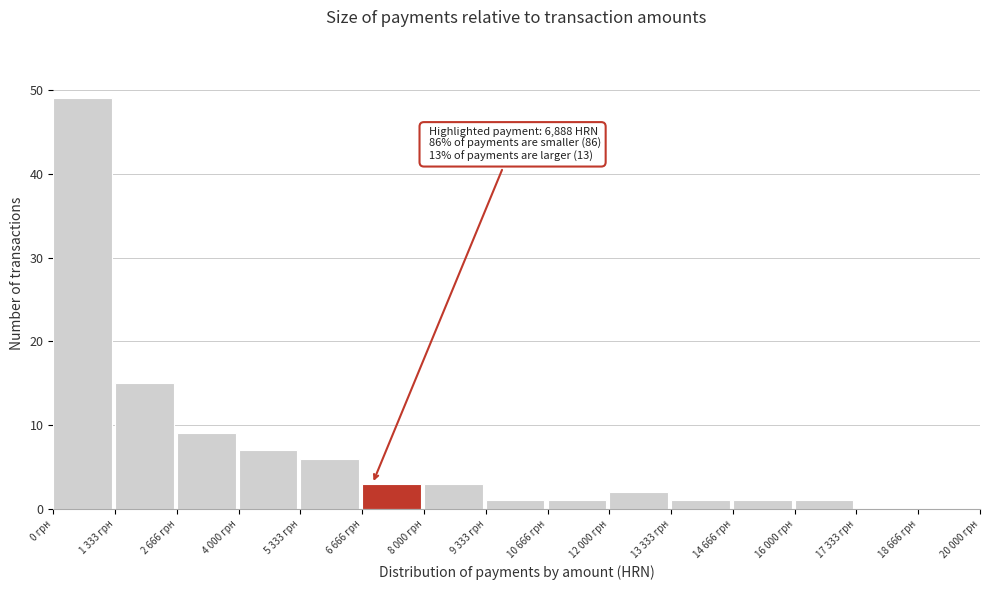

Reading left to right, list all the values displayed in this chart.

0 грн=49	1 333 грн=15	2 666 грн=9	4 000 грн=7	5 333 грн=6	6 666 грн=3	8 000 грн=3	9 333 грн=1	10 666 грн=1	12 000 грн=2	13 333 грн=1	14 666 грн=1	16 000 грн=1	17 333 грн=0	18 666 грн=0